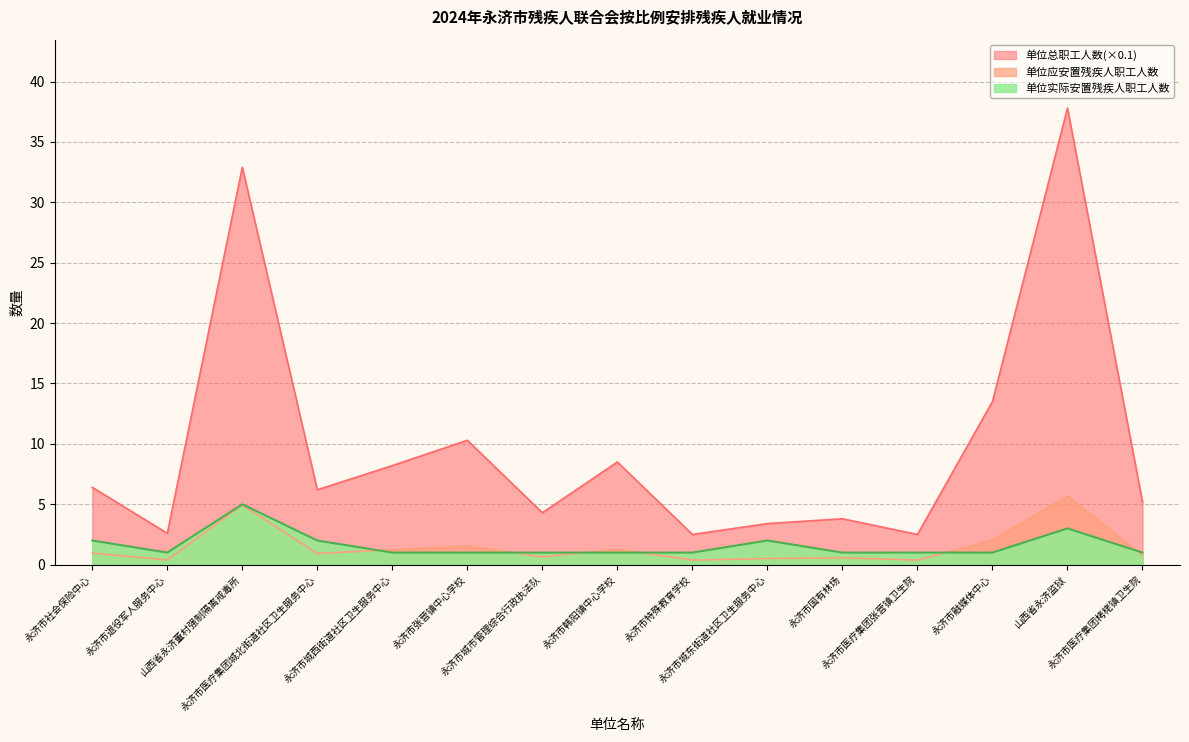

At 永济市城西街道社区卫生服务中心, list the series in order from largest to smallest.

单位总职工人数, 单位应安置残疾人职工人数, 单位实际安置残疾人职工人数